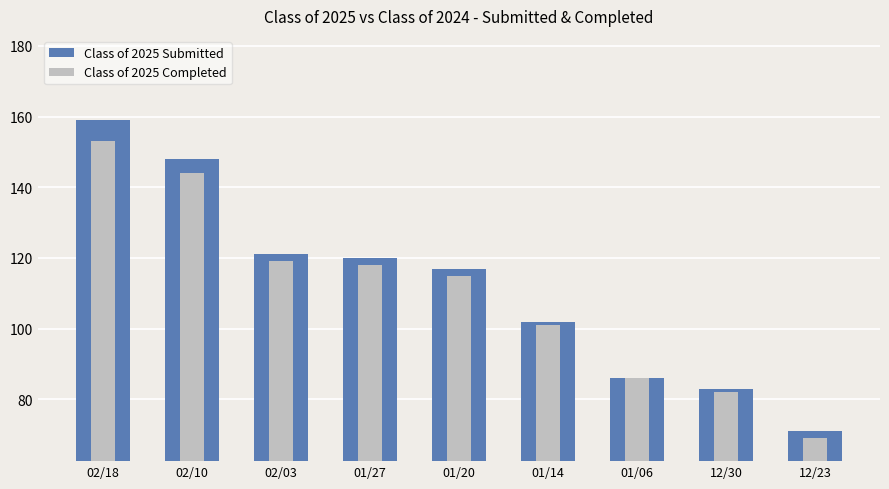

True or false: Class of 2025 Submitted has a value of 200 at 02/10.

False